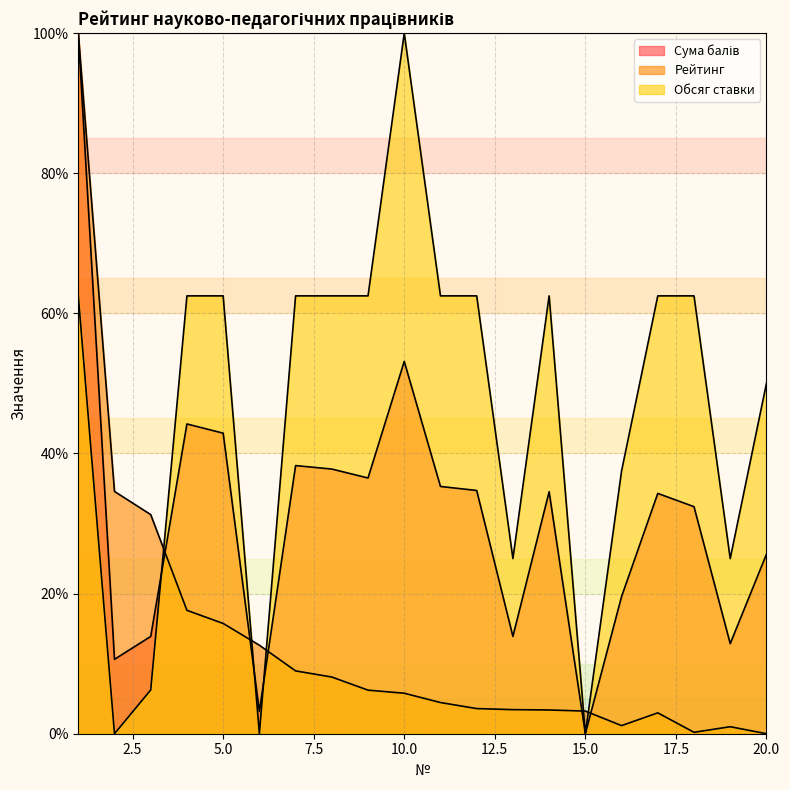

How many distinct data groups are displayed?

3